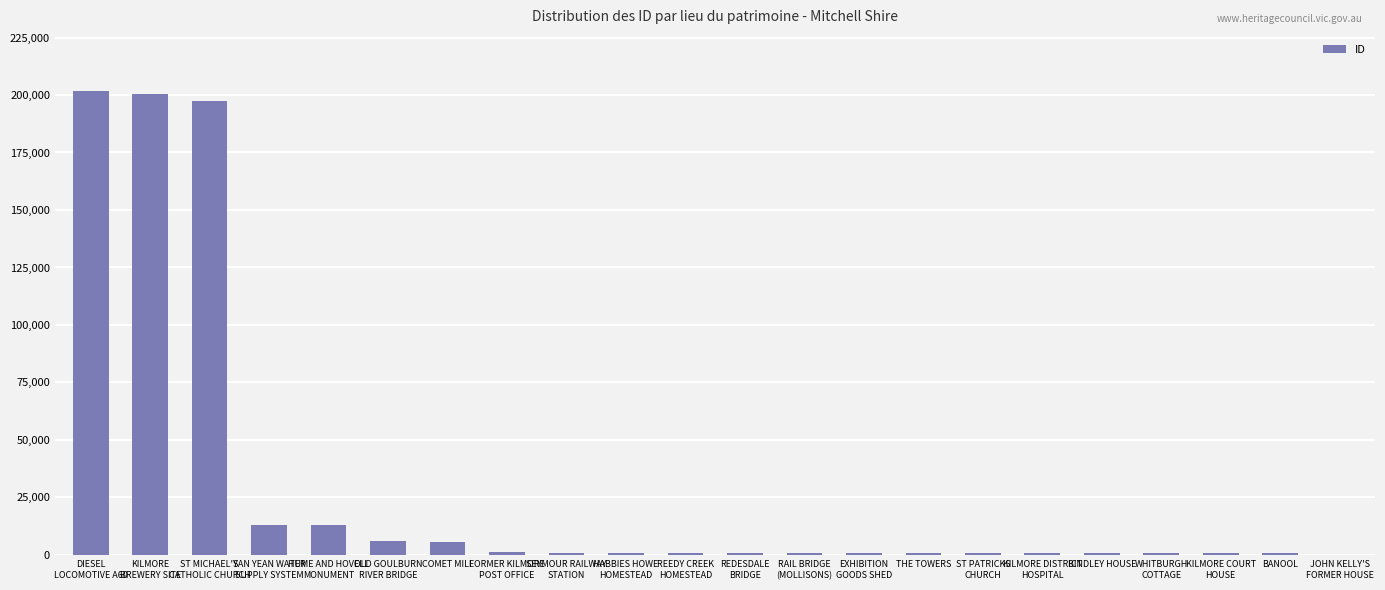

What is the maximum value shown in the chart?

201914